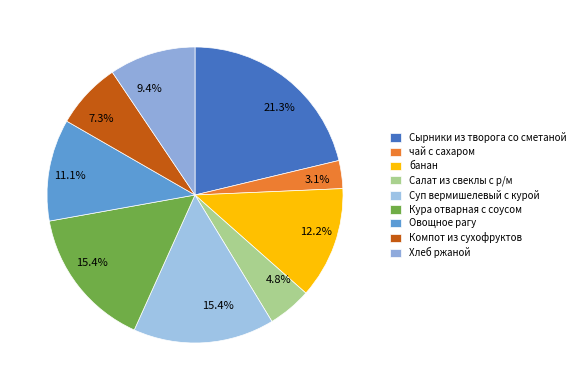

Which slice is the largest?

Сырники из творога со сметаной